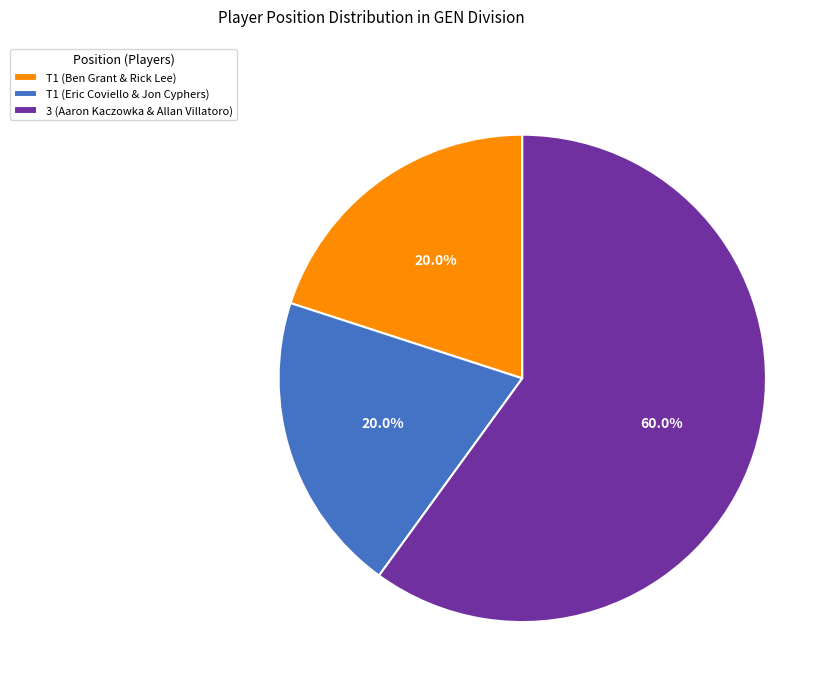

Is 3 (Aaron Kaczowka & Allan Villatoro) the majority of the pie?

Yes